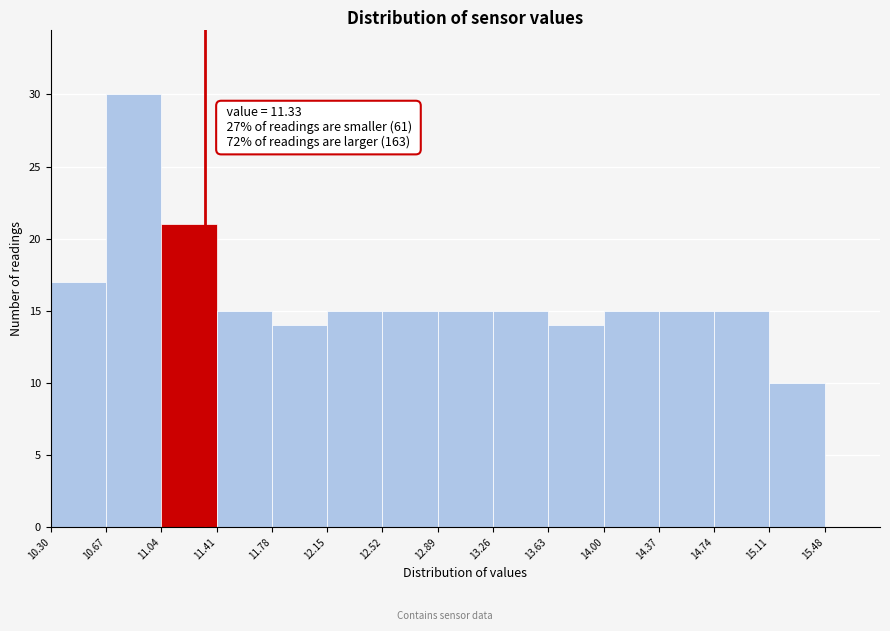

Which range on the x-axis has the tallest bar?

10.67 to 11.04